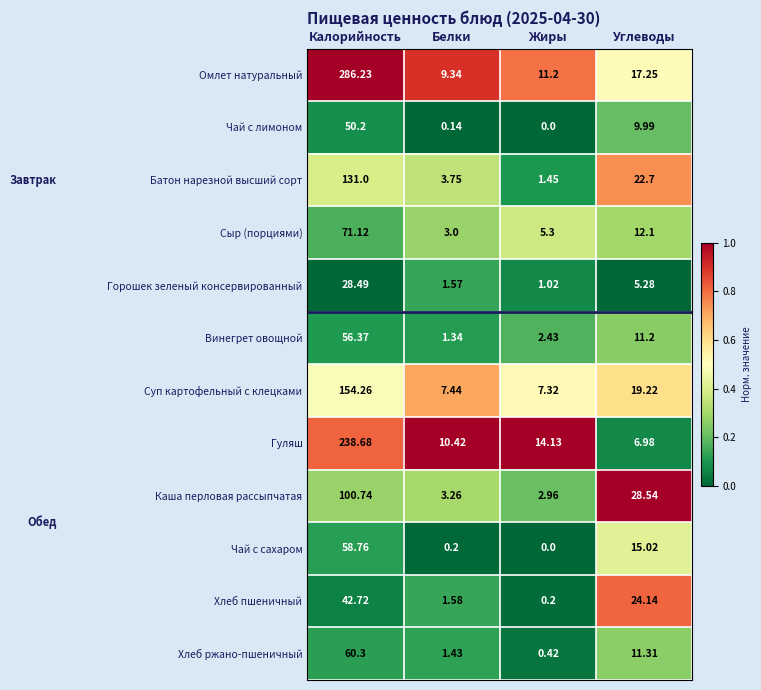

What is the total value across all series at Калорийность?

1278.9